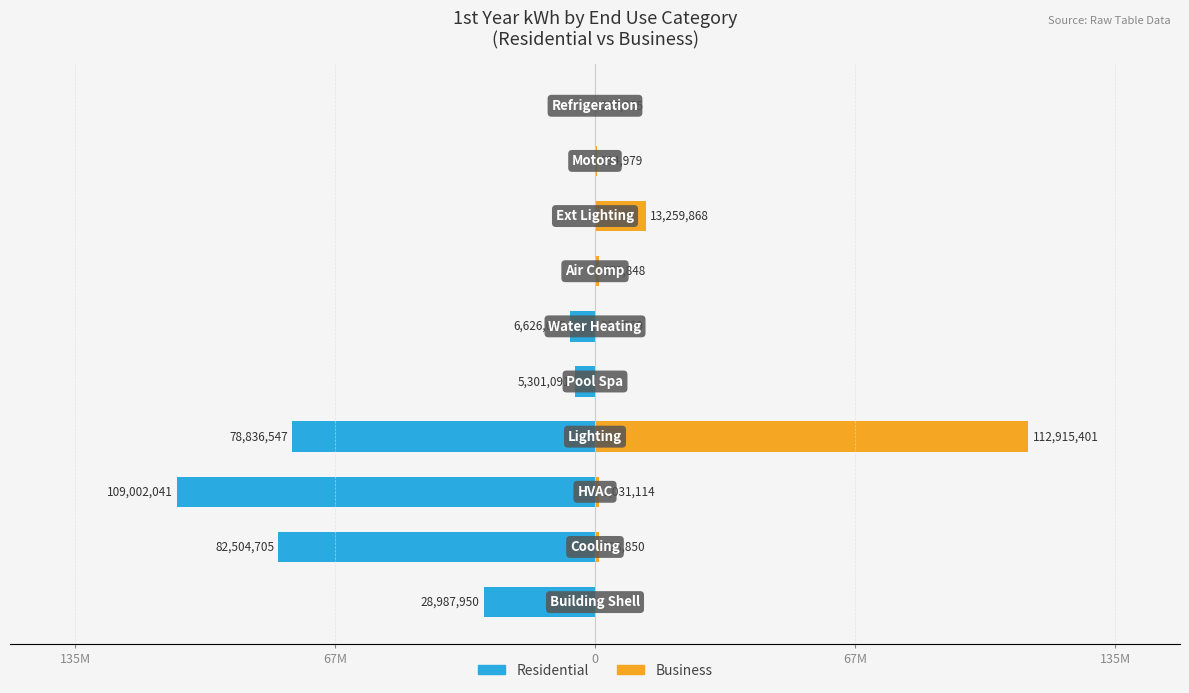

Are the bars grouped side by side (vs. stacked)?

Yes